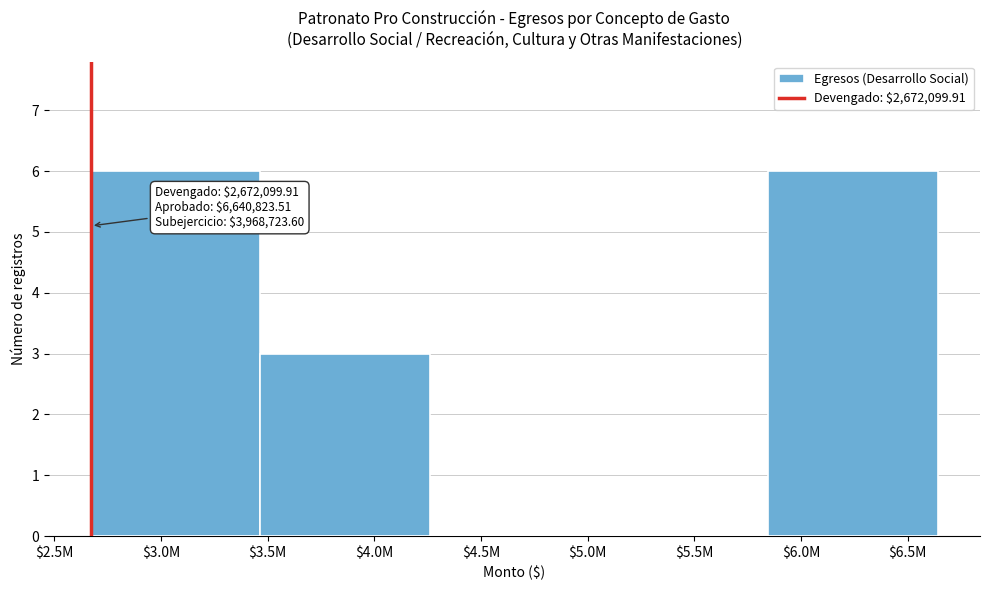

Is it true that the value at $6.0M is 6?

True